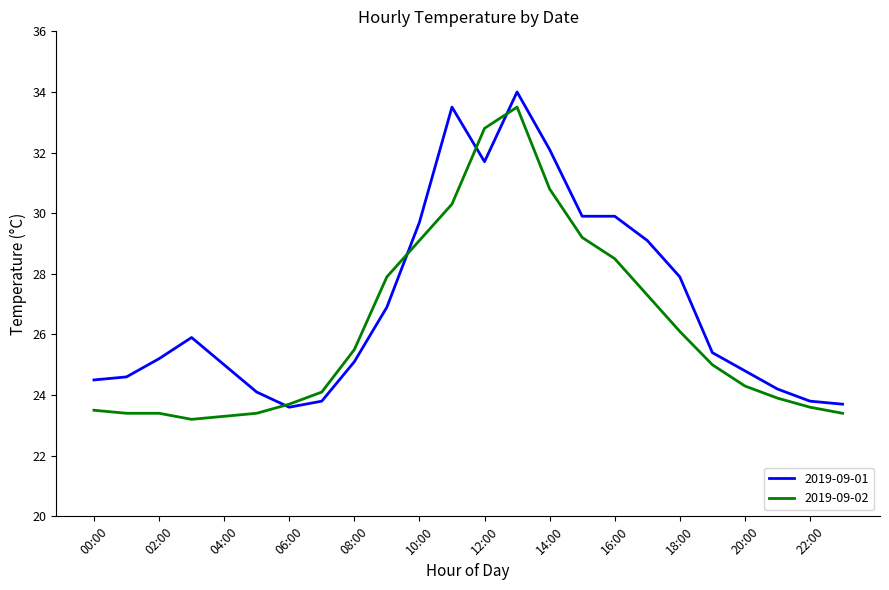

What are all the series names shown in the legend?

2019-09-01, 2019-09-02